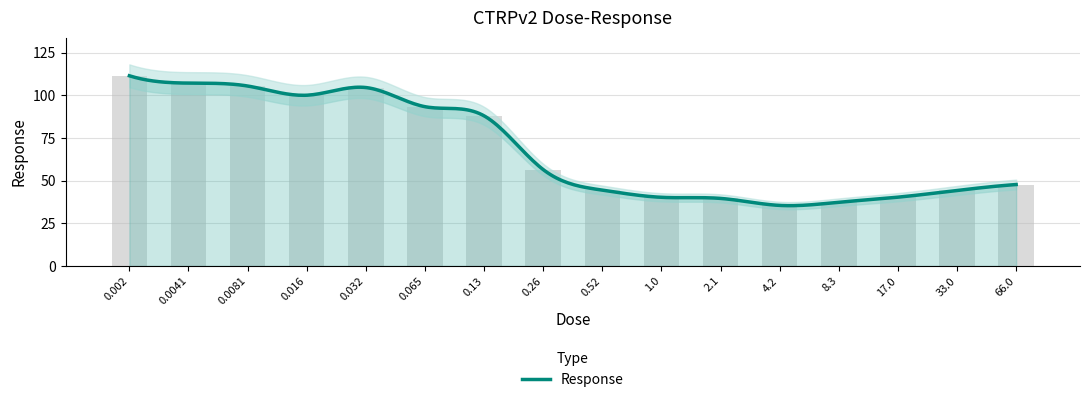

Reading right to left, list all the values displayed in this chart.

47.7	44.3	40.3	37.4	35.5	39.6	40.2	44.5	56.5	88.0	93.4	104.6	100.1	105.5	107.2	111.5